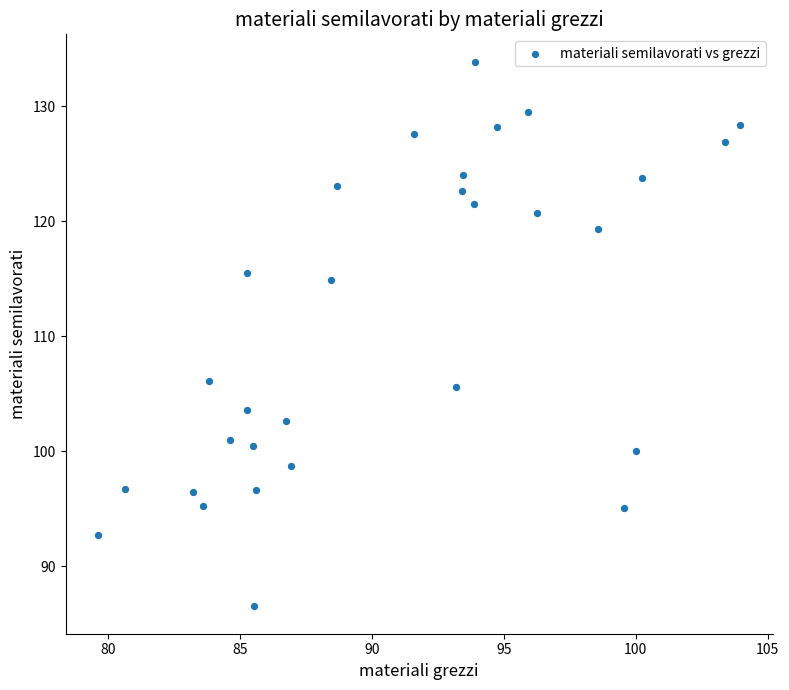

What is the range of X values (max minus min)?

24.3